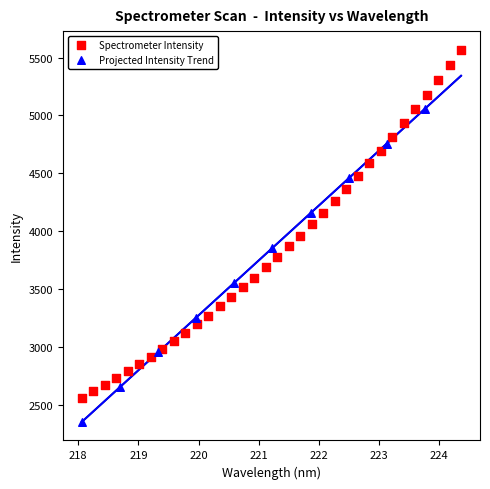

Which series has the largest Y range (max minus min)?

Spectrometer Intensity